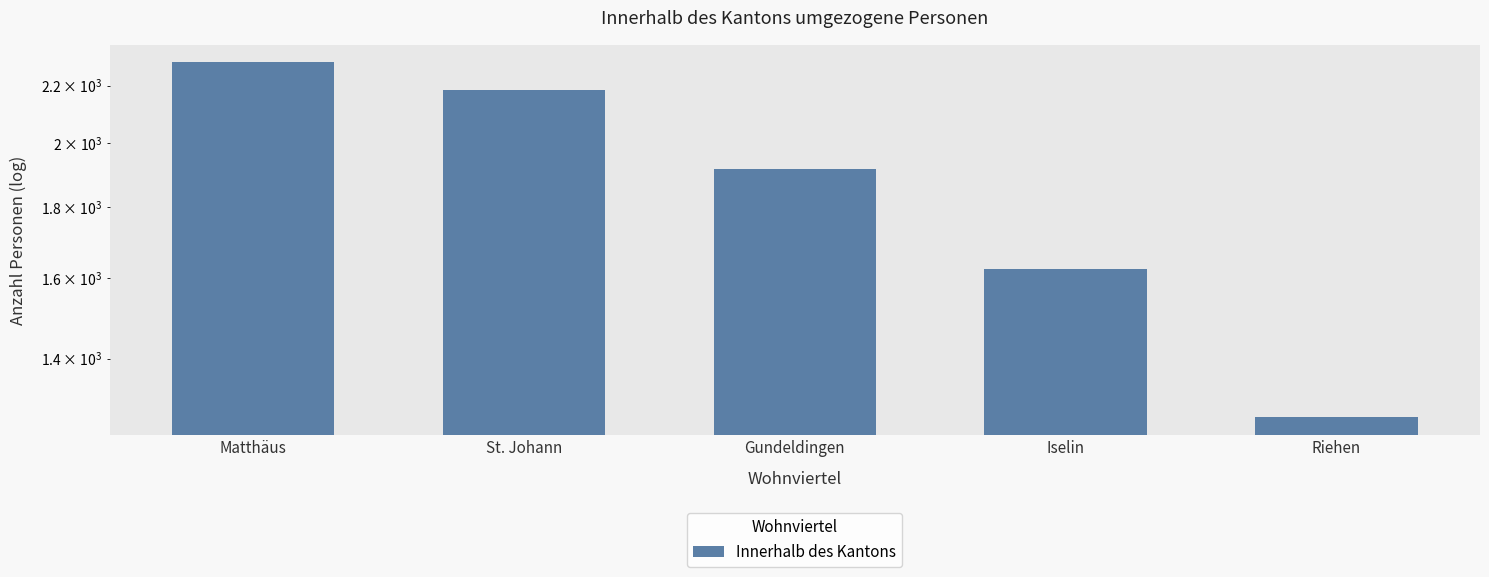

Count the values in the range 1624 to 2184.

3